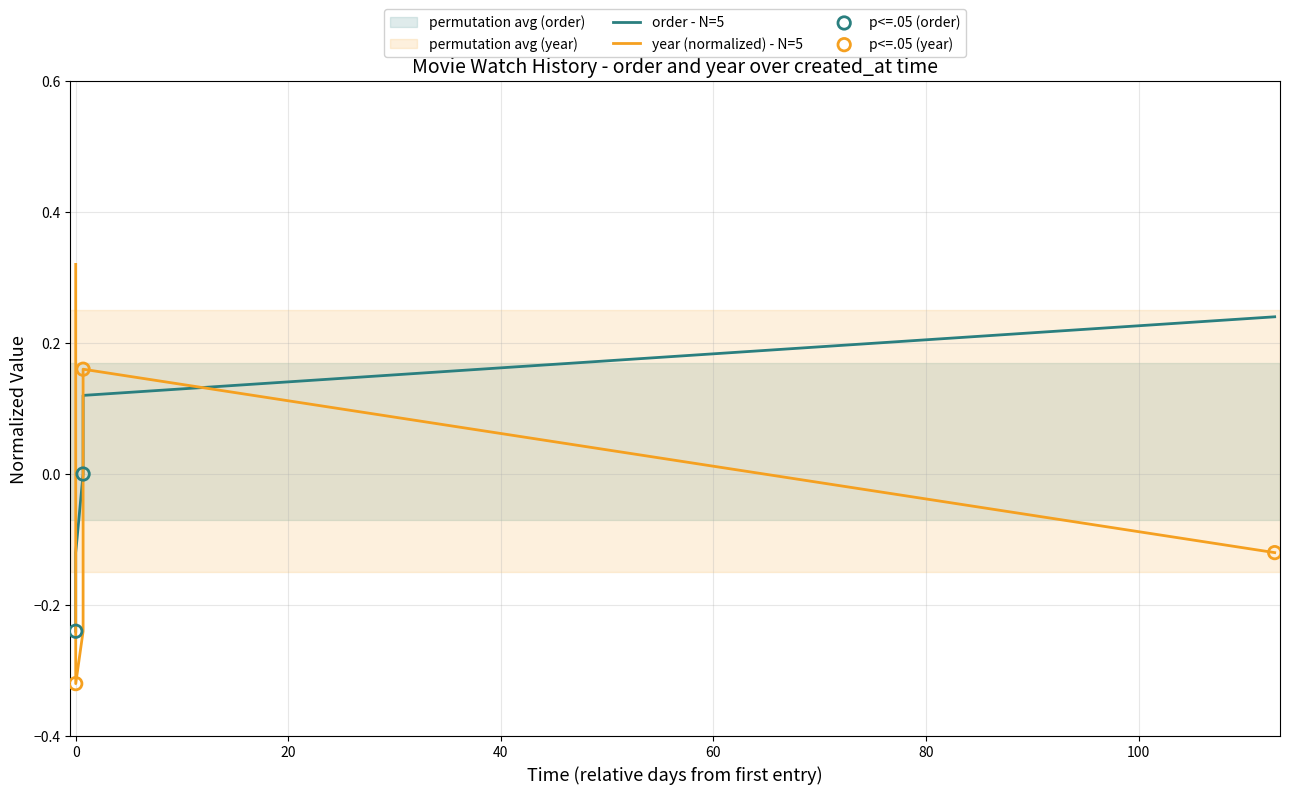

Which series reaches the minimum Y coordinate?

year